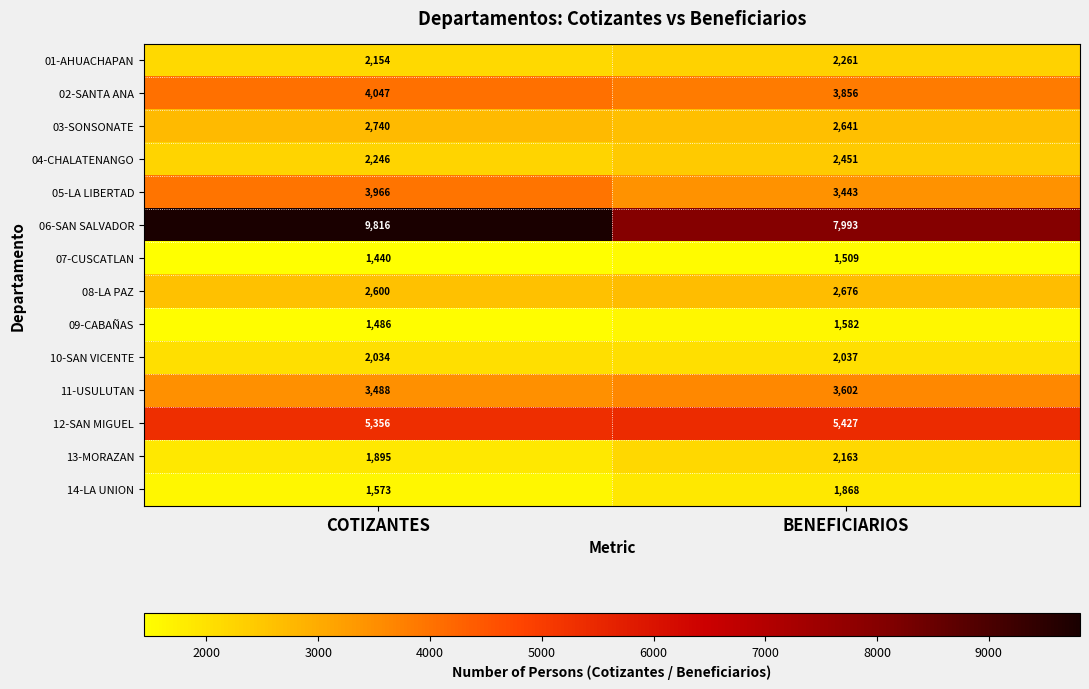

True or false: 07-CUSCATLAN has a value of 2032 at BENEFICIARIOS.

False